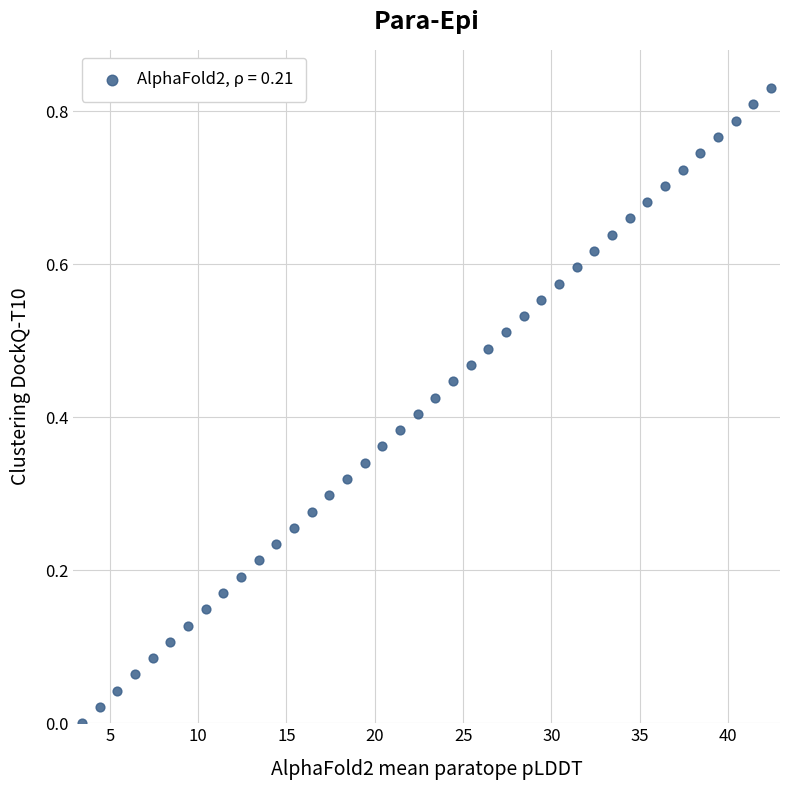

What is the range of X values (max minus min)?

39.0